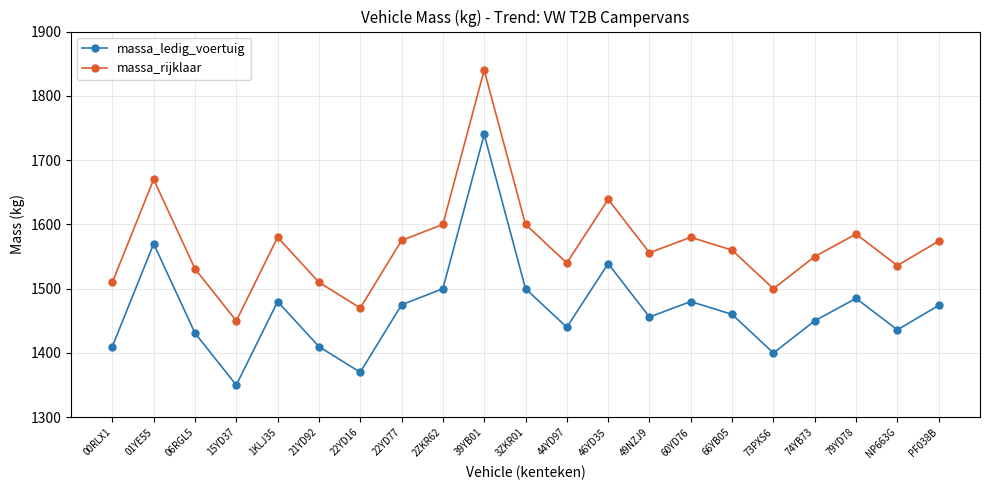

Where is massa_rijklaar nearest to the value 1645?

46YD35